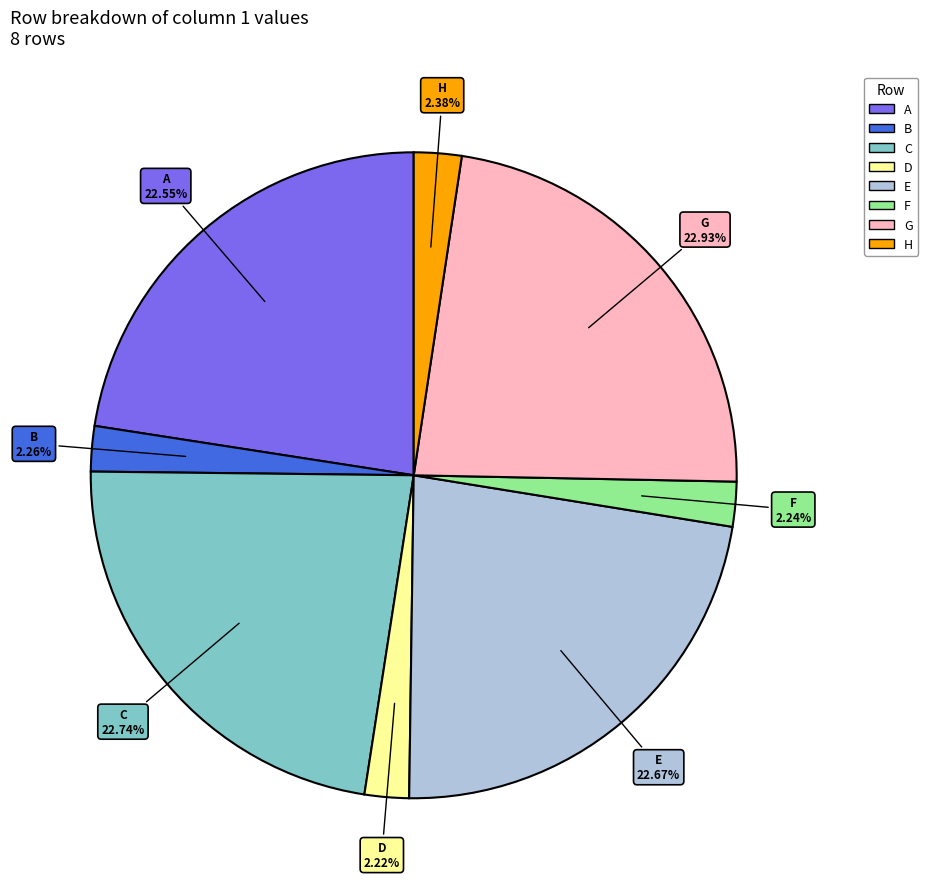

To the nearest percent, what is the combined percentage of A and E?

45%